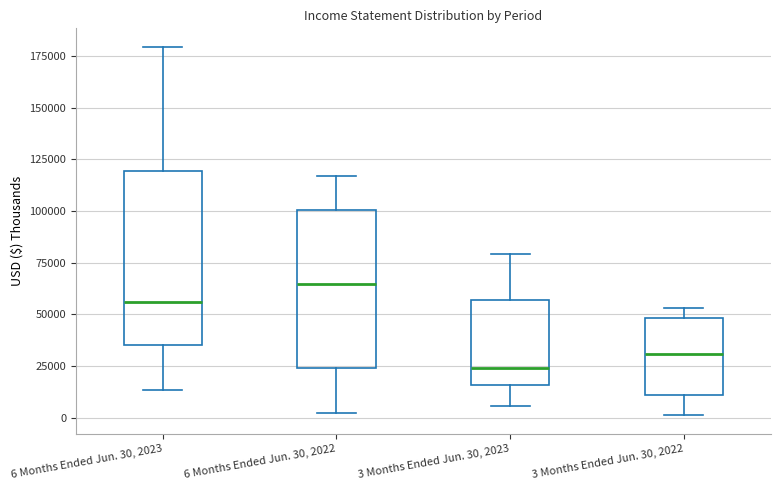

Where is the lower edge of the box for 3 Months Ended Jun. 30, 2022 on the y-axis? The values are not printed on the chart, so give them approximately, as read against the axis.

10000